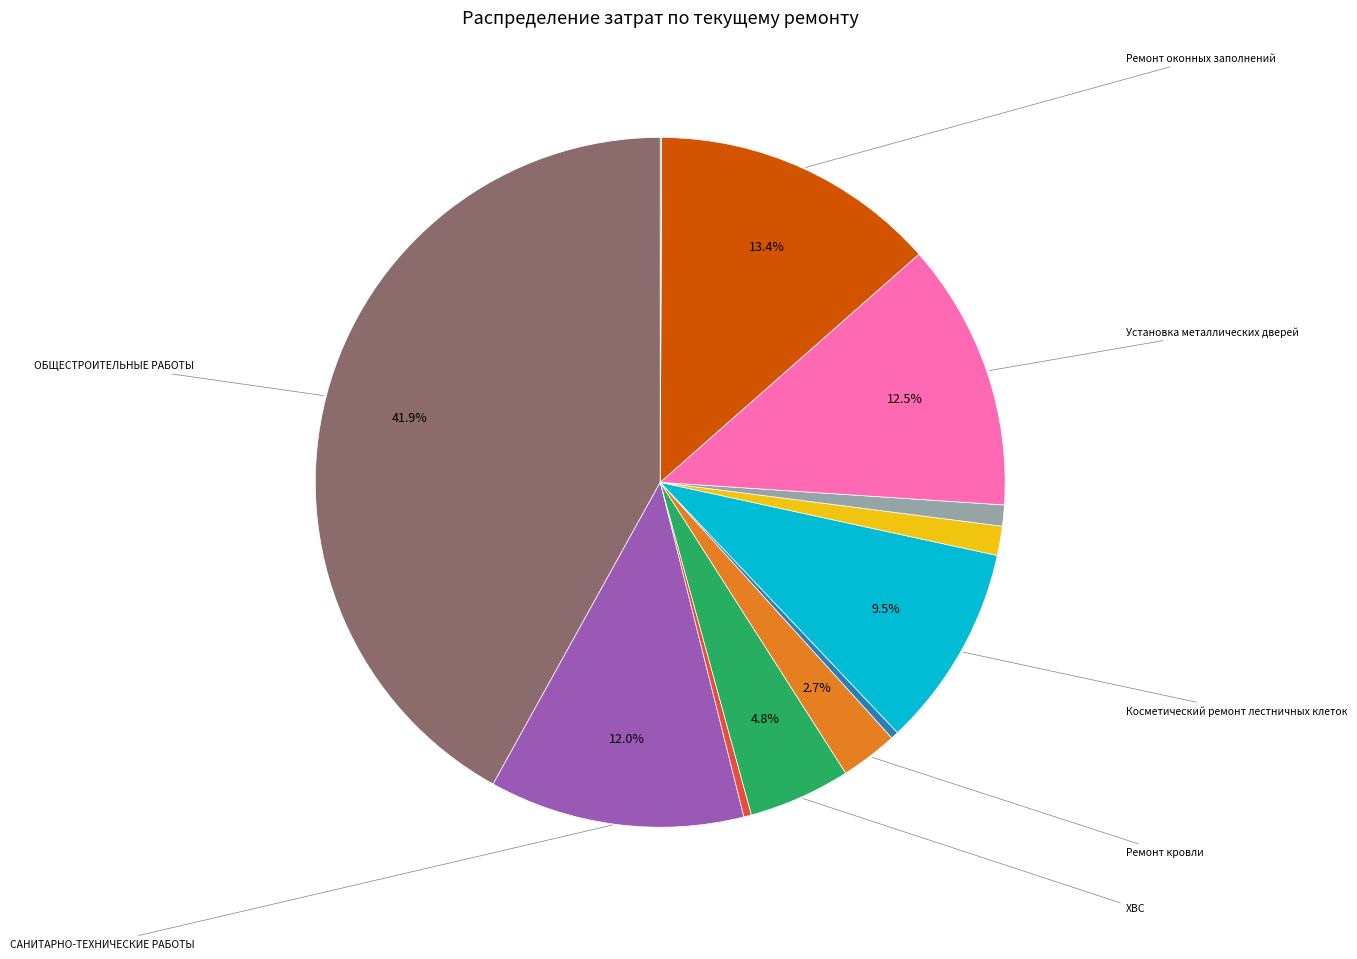

Is there a majority slice in this chart?

No